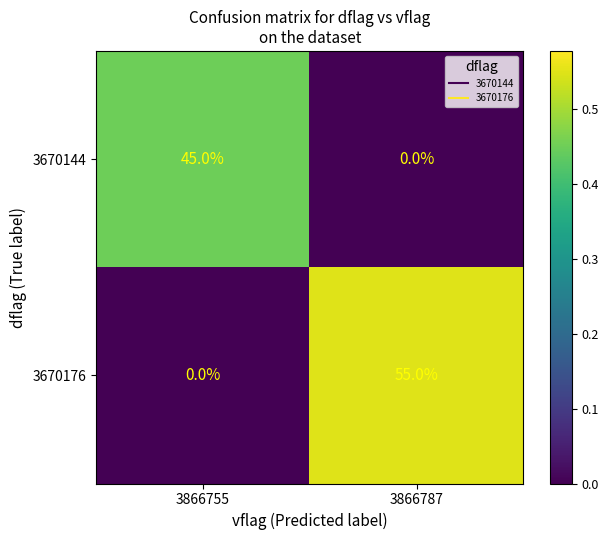

What value does the 3670144 series have at 3866755, to the nearest 5?

45